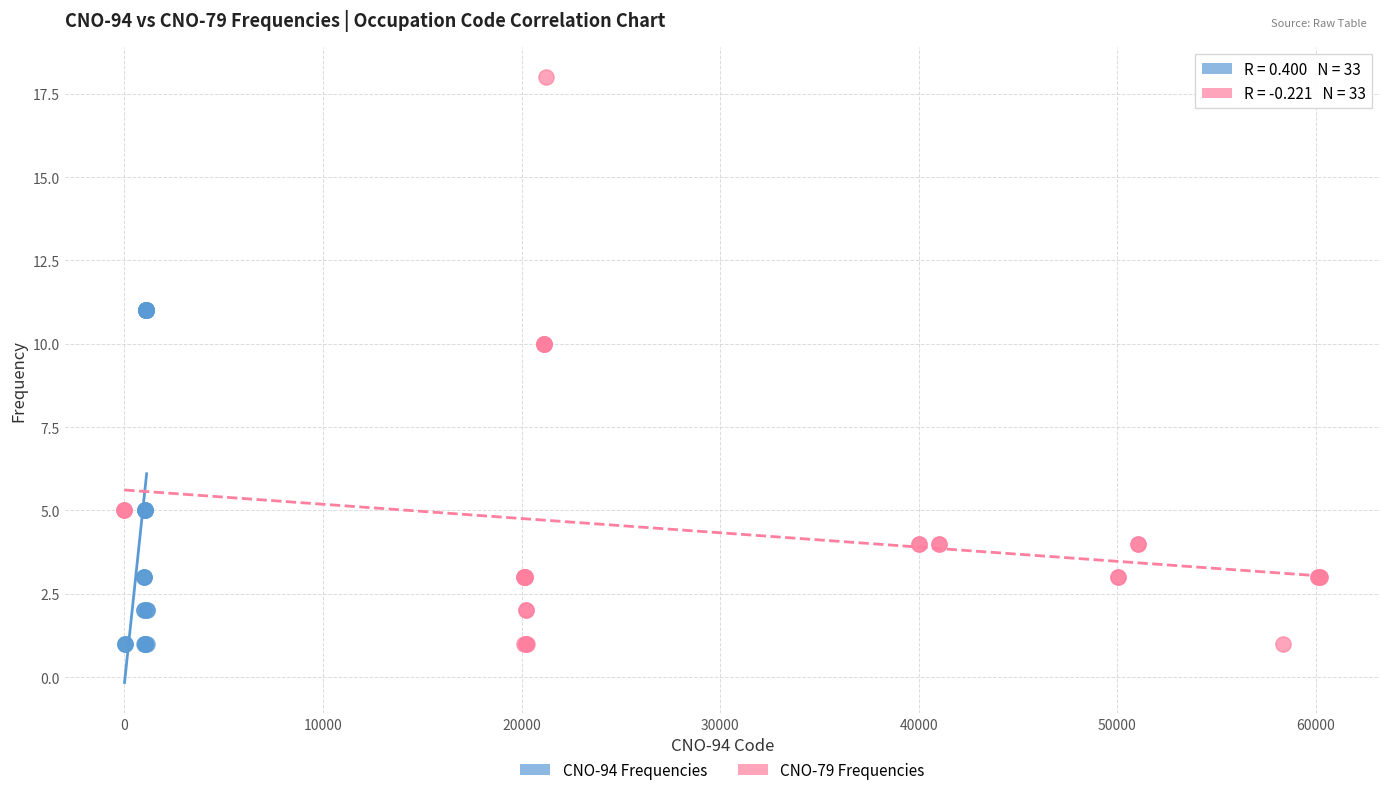

Which series contains the highest Y value?

CNO-79 Frequencies